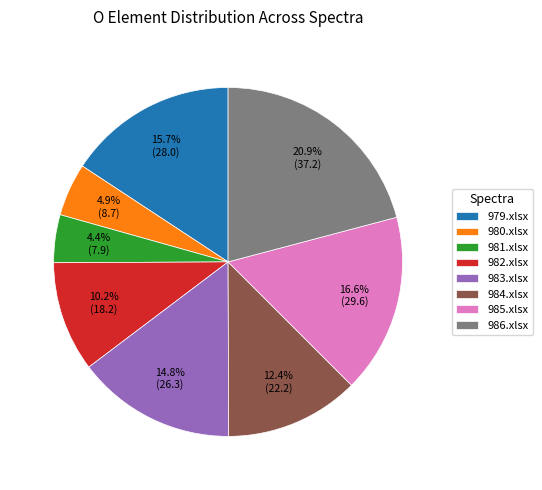

Is 982.xlsx the majority of the pie?

No